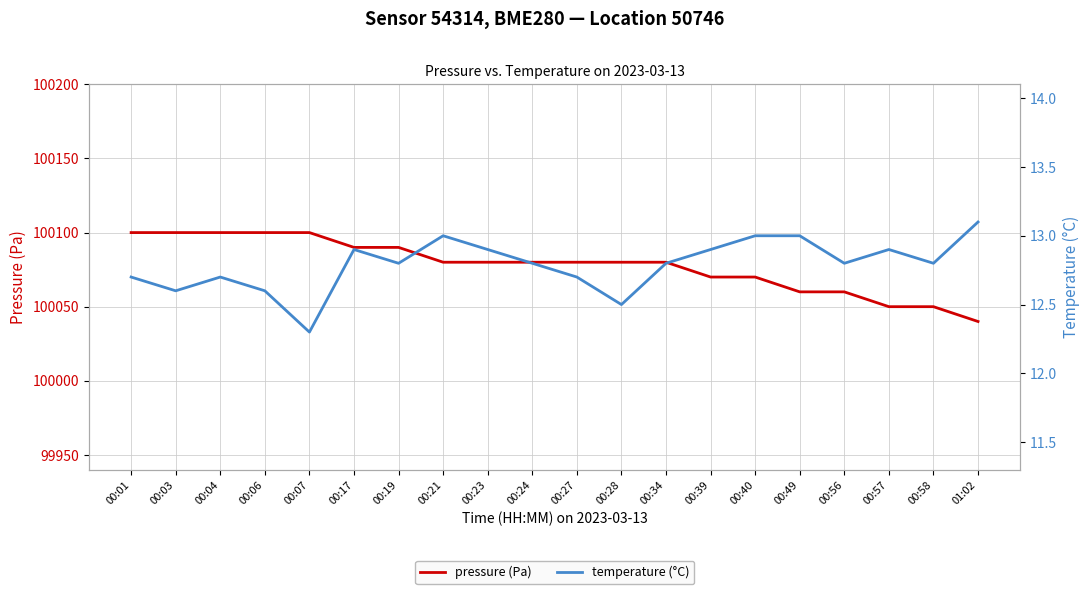

How many values in the pressure (Pa) series exceed 100080?

7